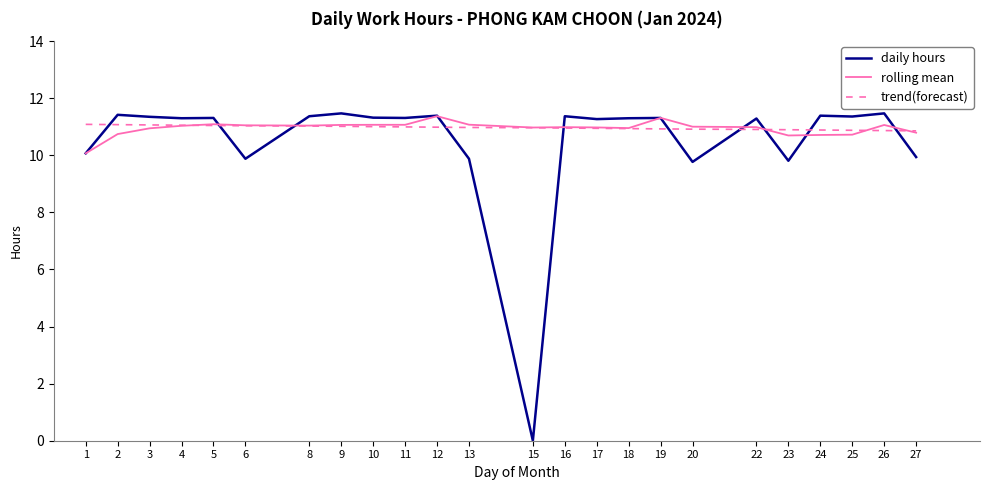

After their last crossing, which series has the higher values: trend(forecast) or daily hours?

trend(forecast)